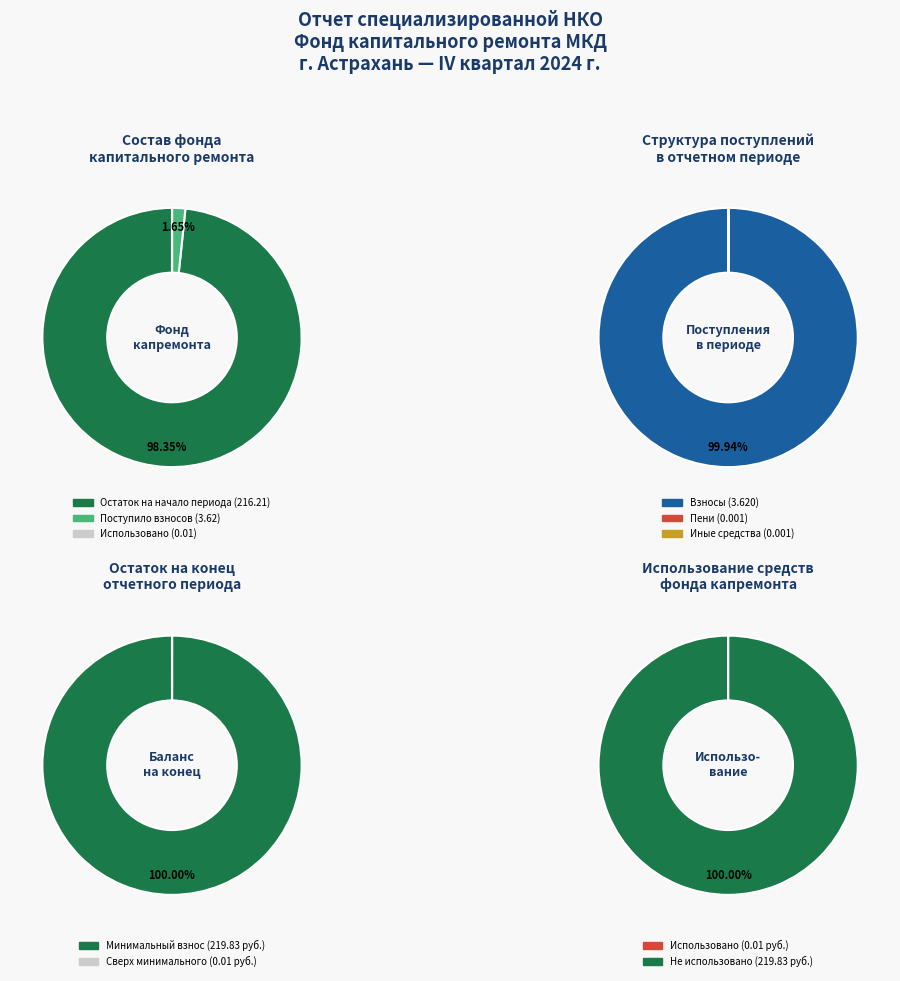

The за счет минимального взноса slice represents 91% of the pie. True or false?

False